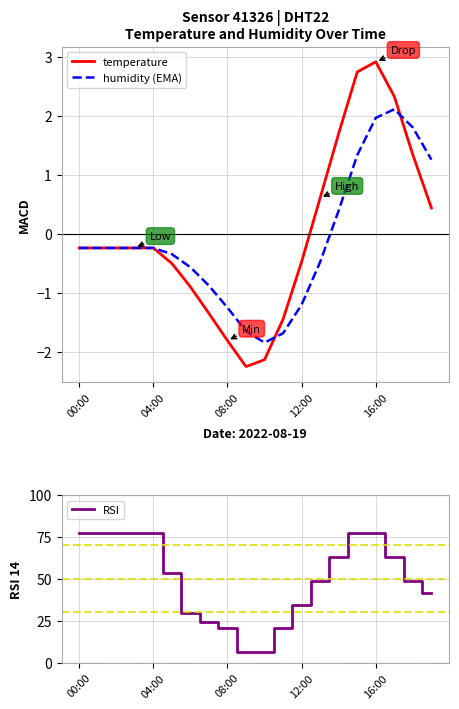

How many positive values does the humidity (EMA) series have?

6